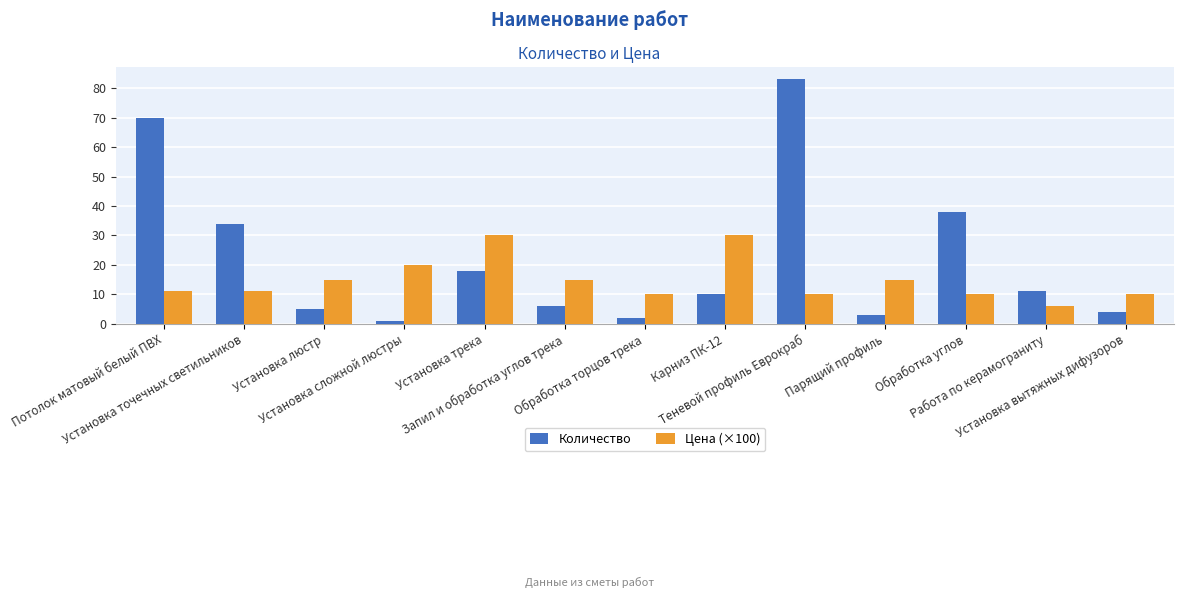

Rank the categories by Количество value from highest to lowest.

Теневой профиль Еврокраб, Потолок матовый белый ПВХ, Обработка углов, Установка точечных светильников, Установка трека, Работа по керамограниту, Карниз ПК-12, Запил и обработка углов трека, Установка люстр, Установка вытяжных дифузоров, Парящий профиль, Обработка торцов трека, Установка сложной люстры